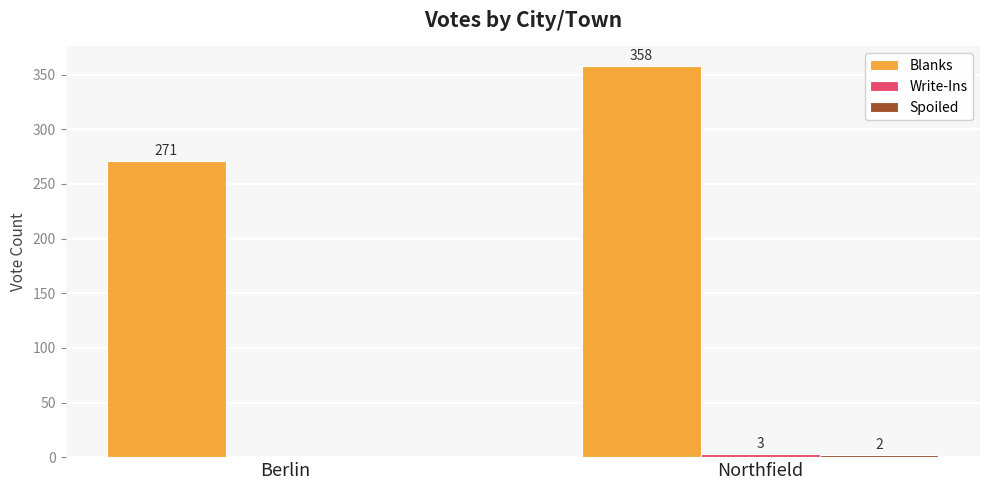

What is the total value across all series at Northfield?

363